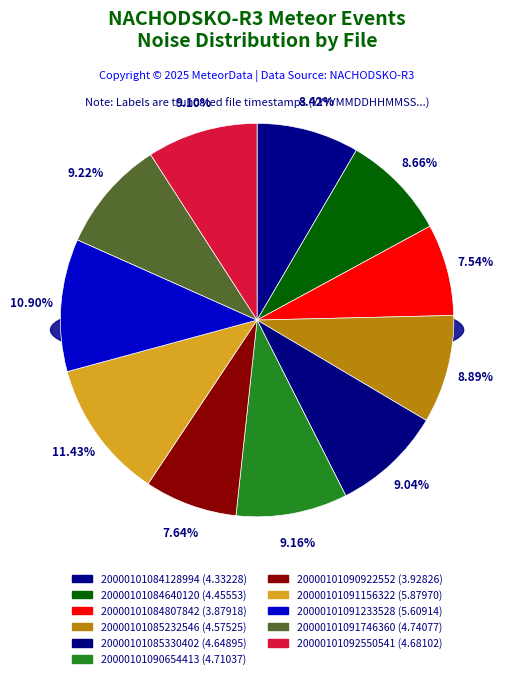

Does 20000101091746360 represent more than half of the total?

No